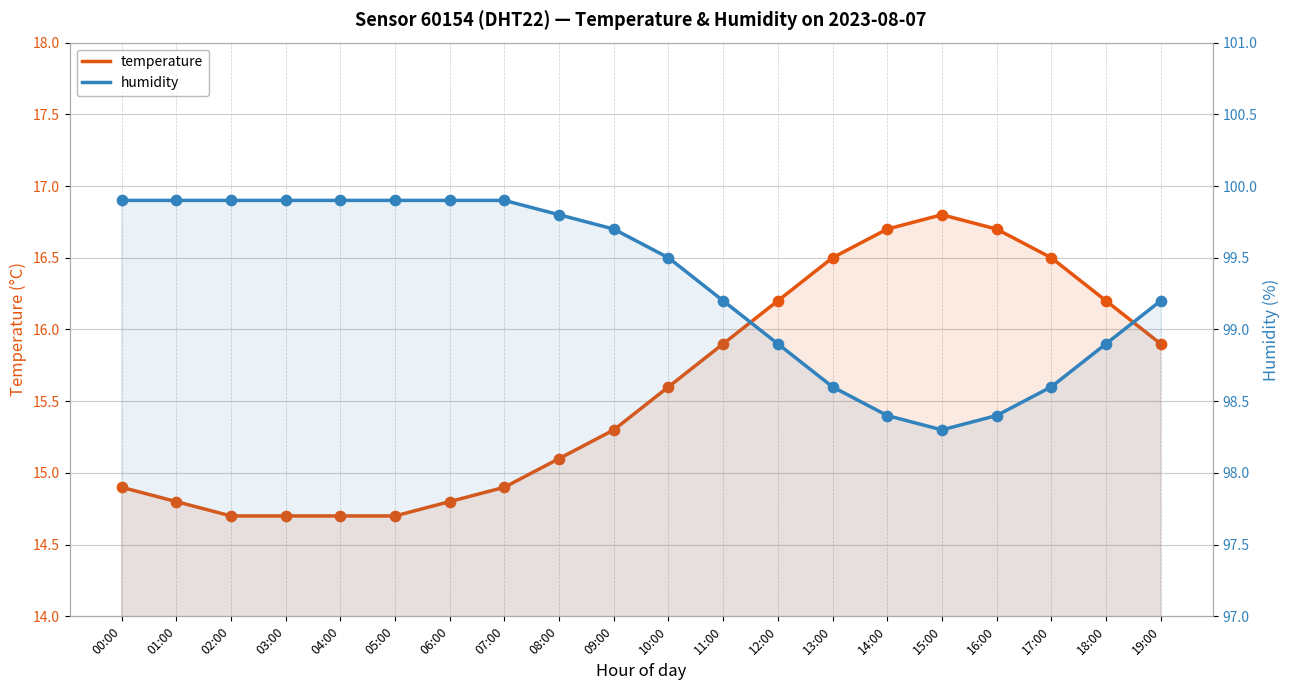

At which category is the sum across all series the highest?

11:00